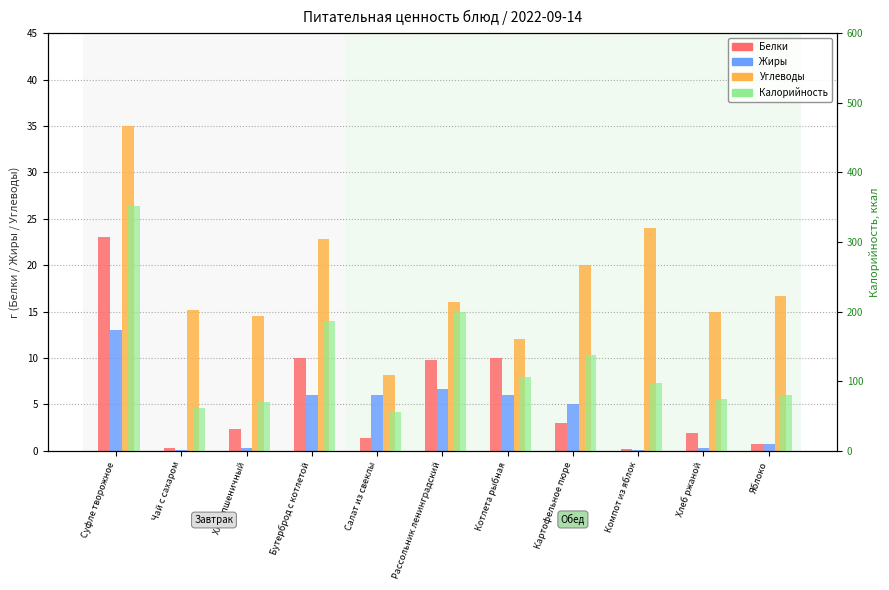

What is the value of the Белки bar at the 3rd from the left?

2.4